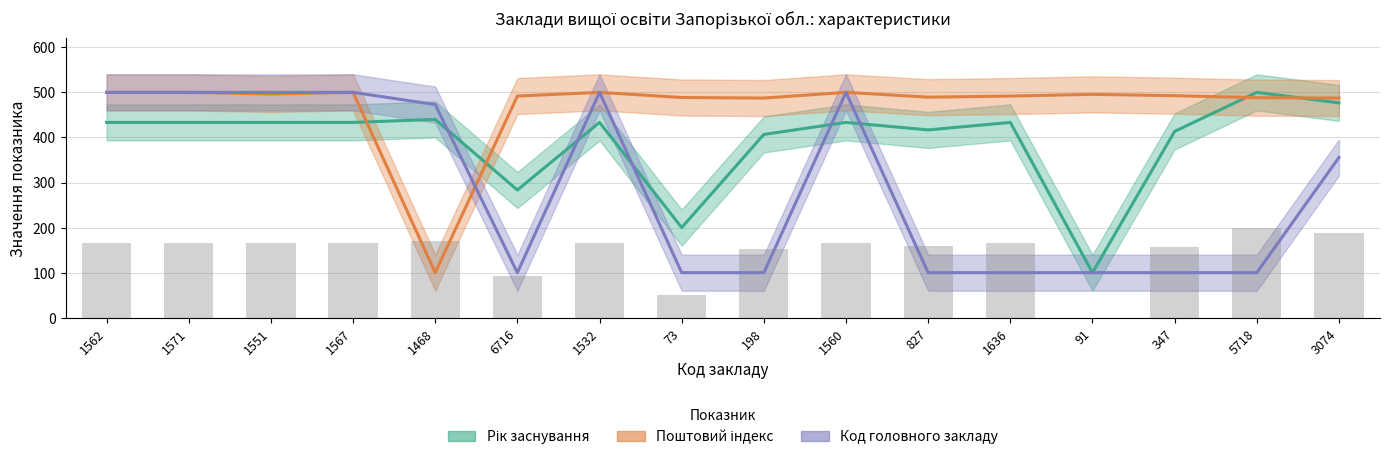

What is the label of the 4th bar from the left?

1567